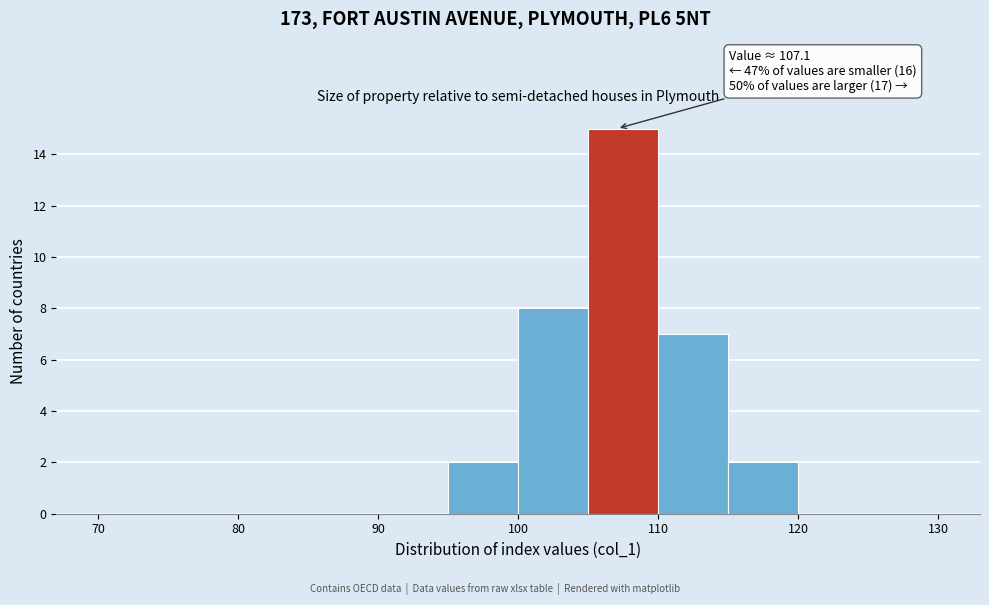

Which range on the x-axis has the tallest bar?

105 to 110